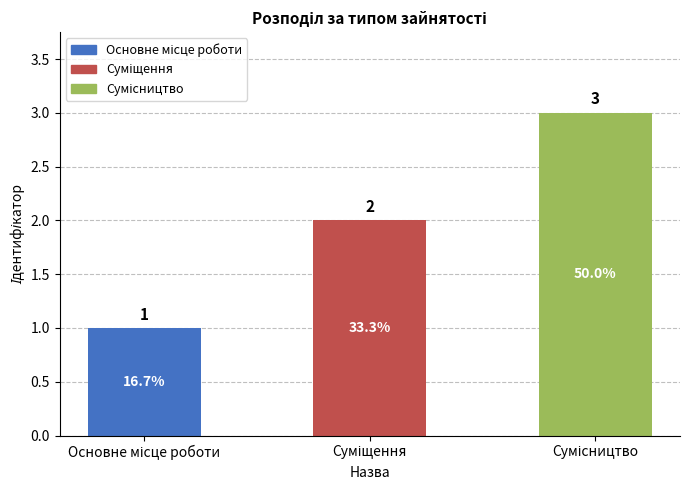

How many values are below 2?

1